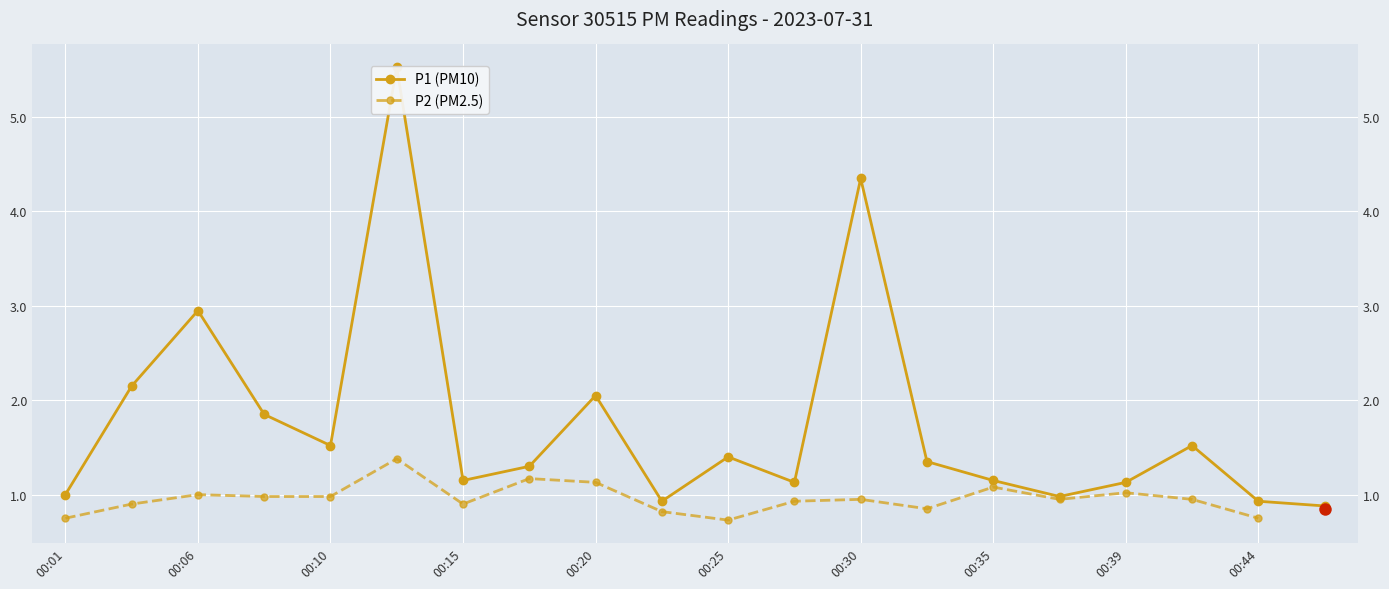

Which has a higher value, 00:22 or 00:01?

00:01